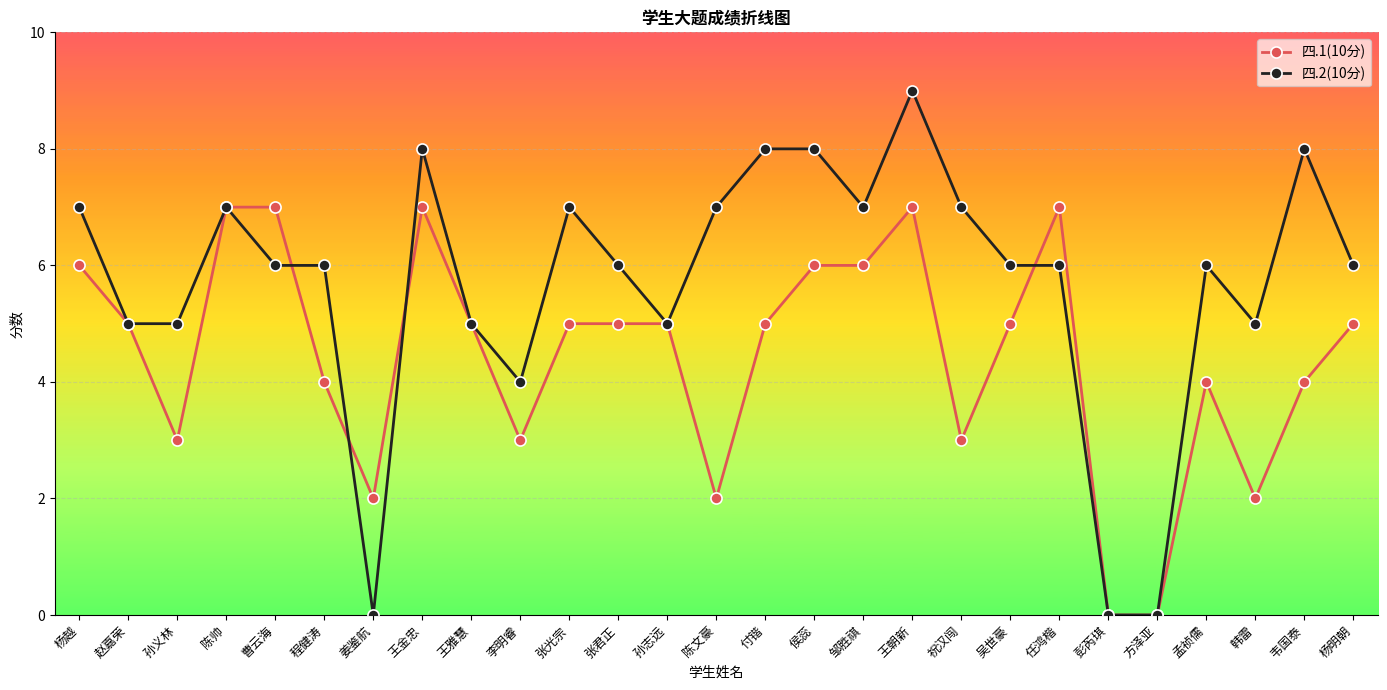

Rank the series at 杨越 from highest to lowest value.

四.2(10分), 四.1(10分)